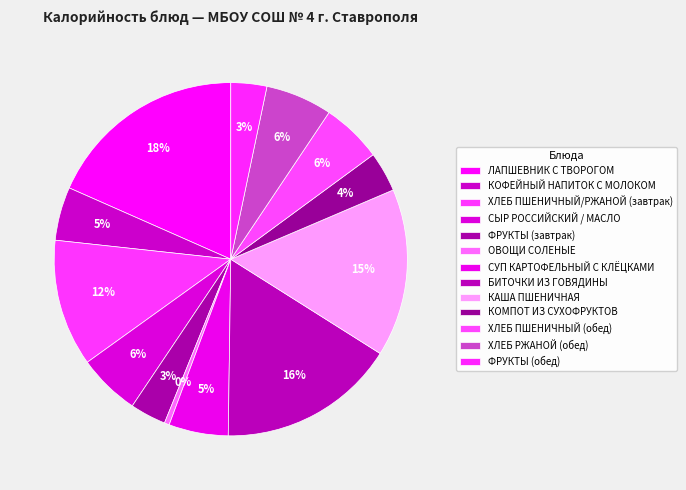

How many slices are in this pie chart?

13